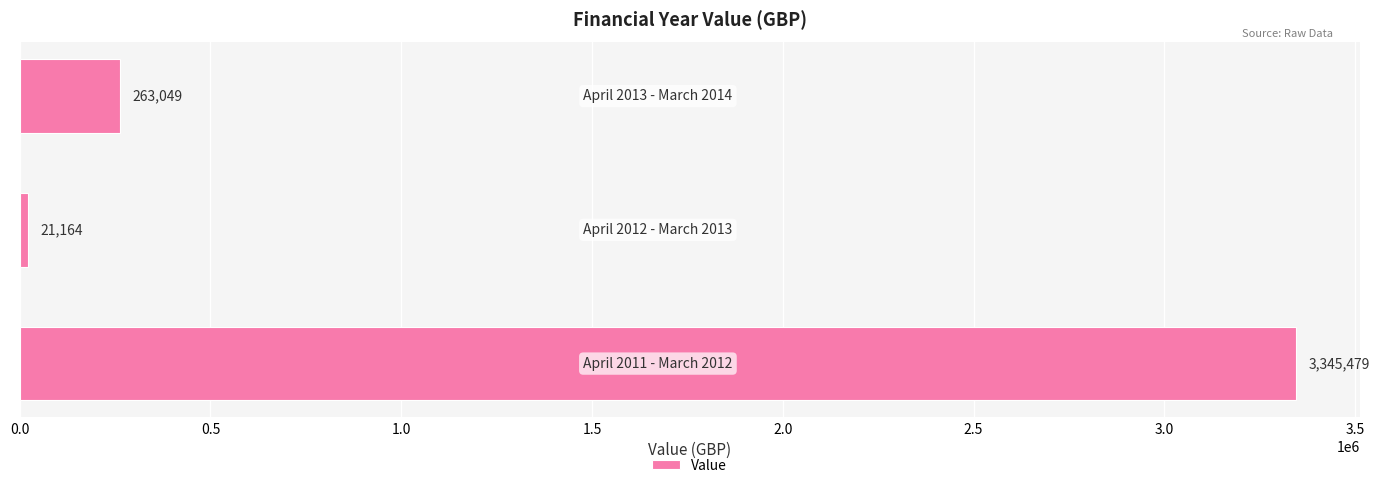

What is the difference between the maximum and minimum values?

3324315